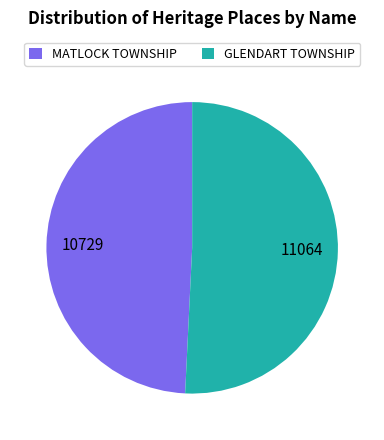

Rank the categories by value from highest to lowest.

GLENDART TOWNSHIP, MATLOCK TOWNSHIP